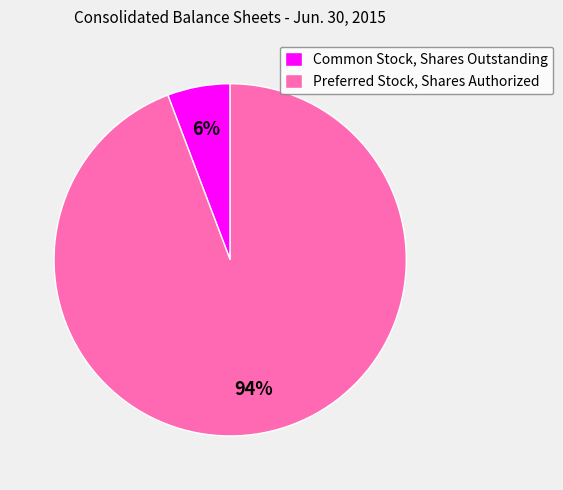

How many slices are in this pie chart?

2